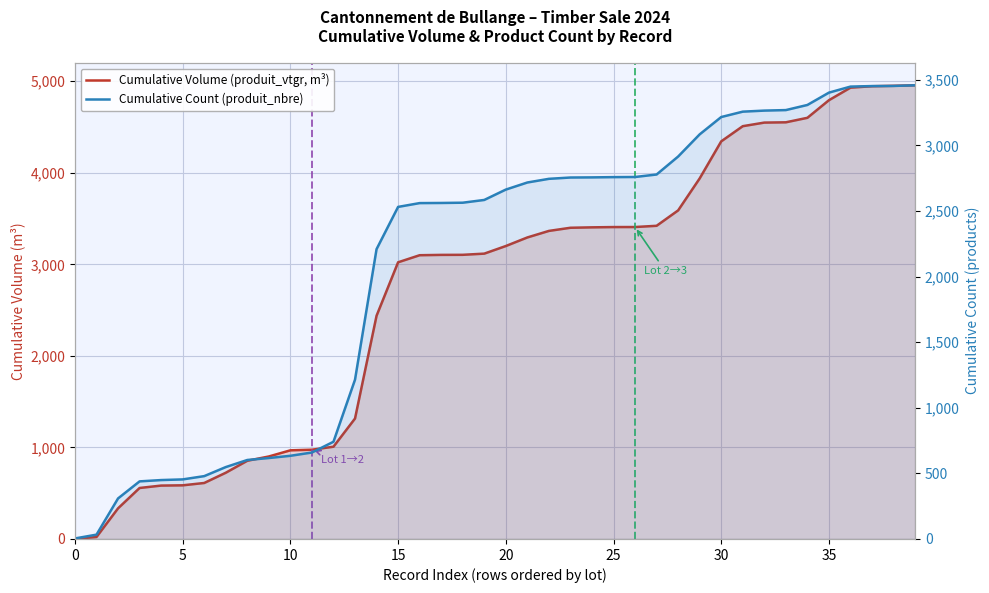

Where do Cumulative Volume (produit_vtgr, m³) and Cumulative Count (produit_nbre) first cross each other?

5 and 10